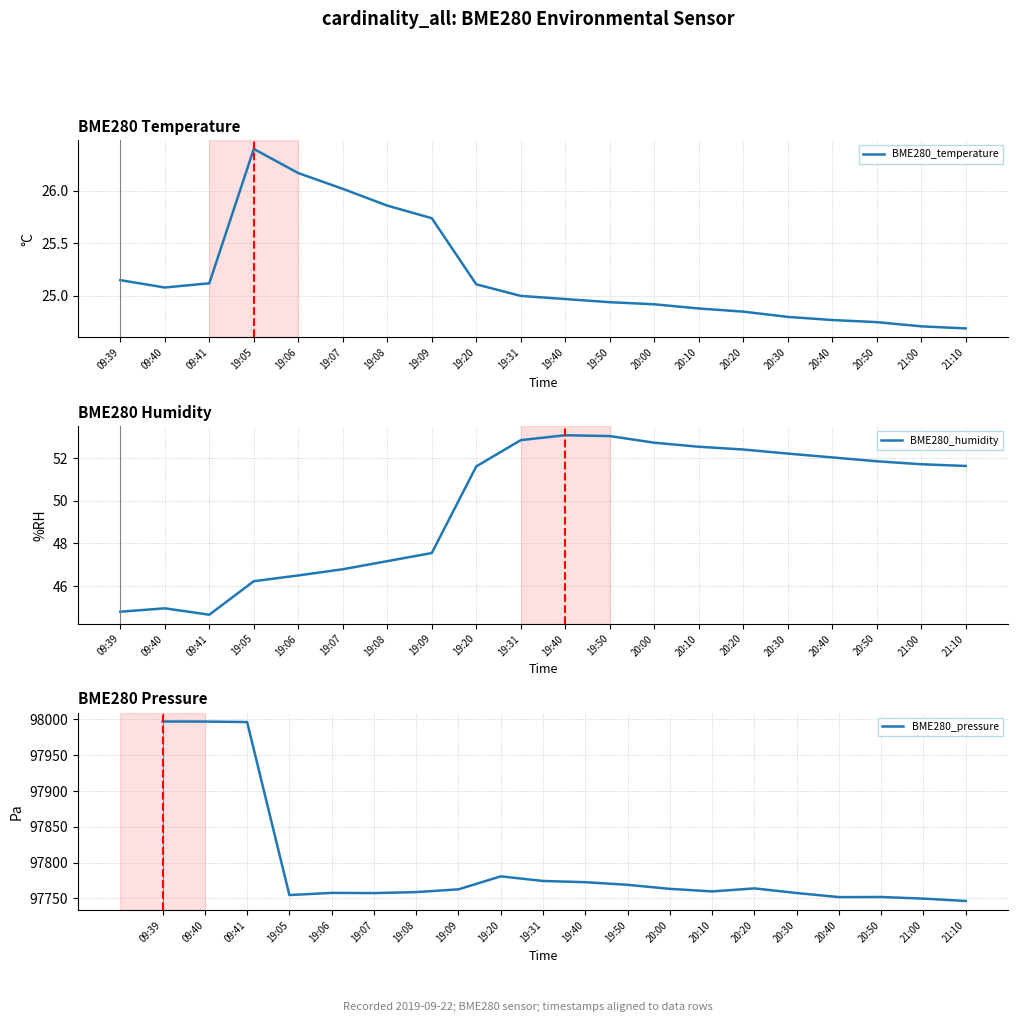

What is the value of the BME280_pressure point at the 9th from the left?

97780.9